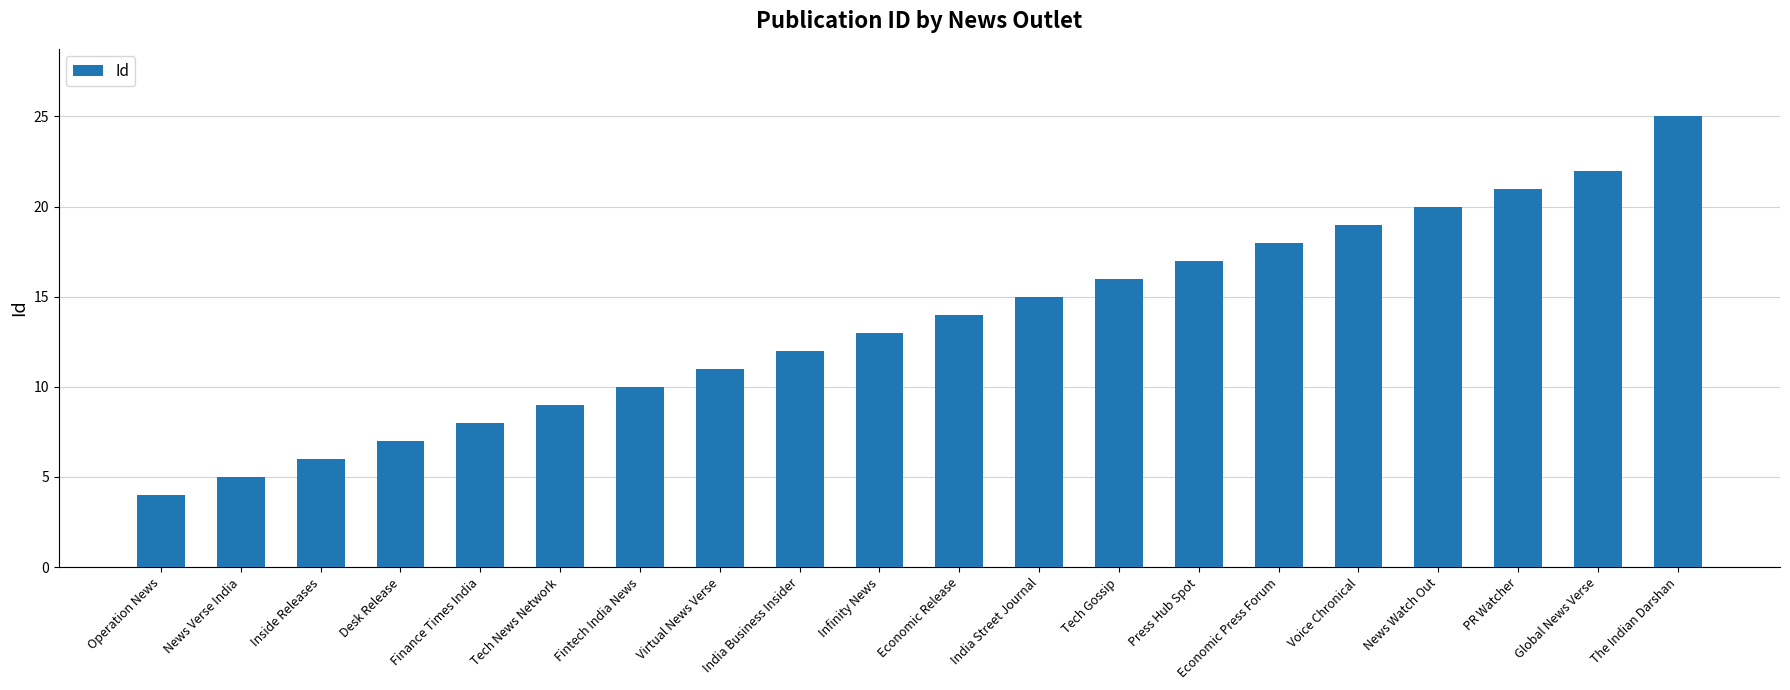

What is the approximate value at Tech Gossip?

16